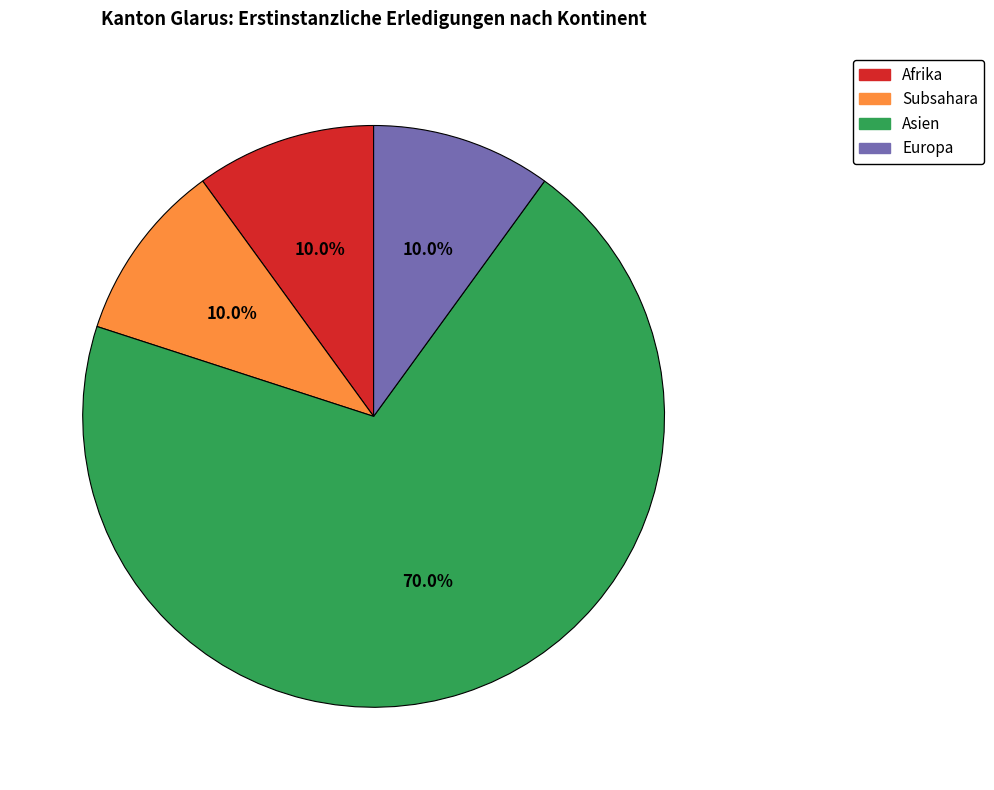

Count the number of slices in the pie.

4